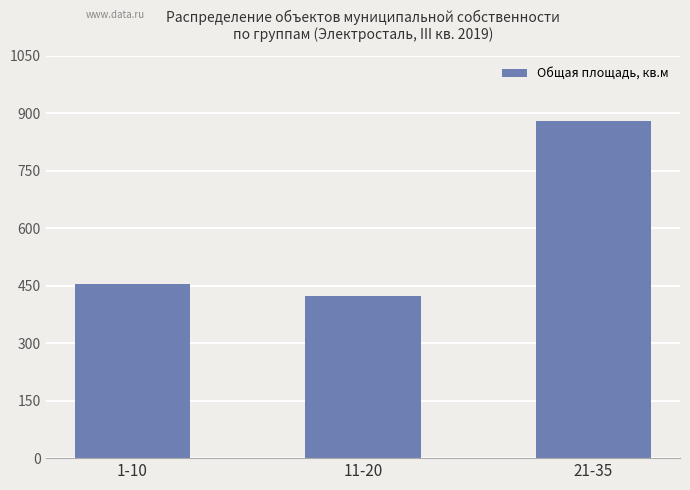

What is the maximum value shown in the chart?

879.1